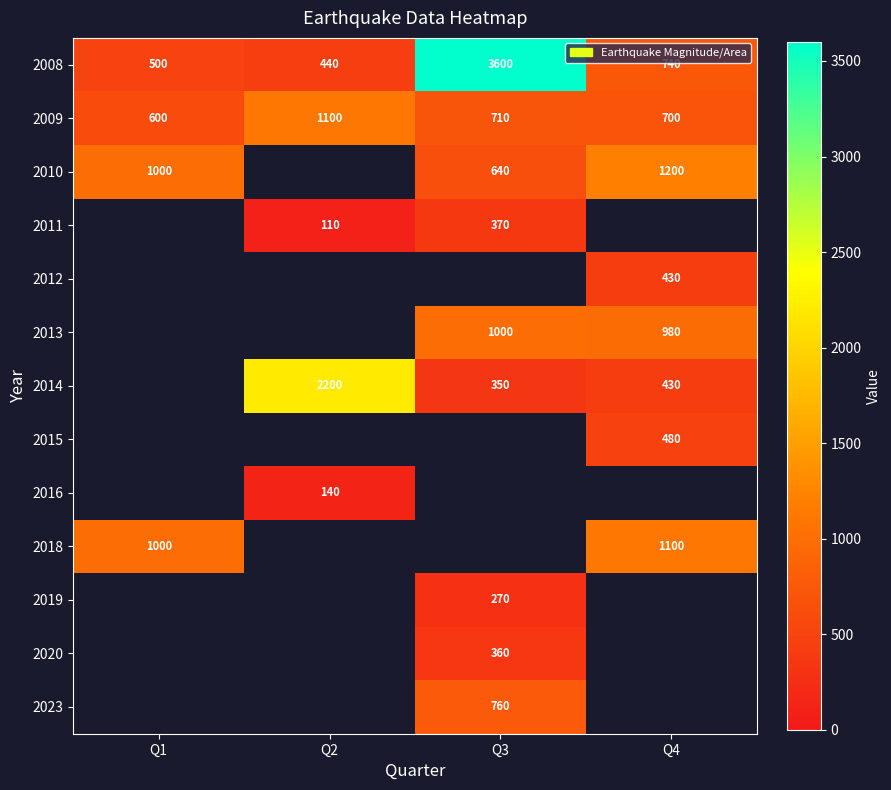

At which label does 2008 reach its minimum?

Q2